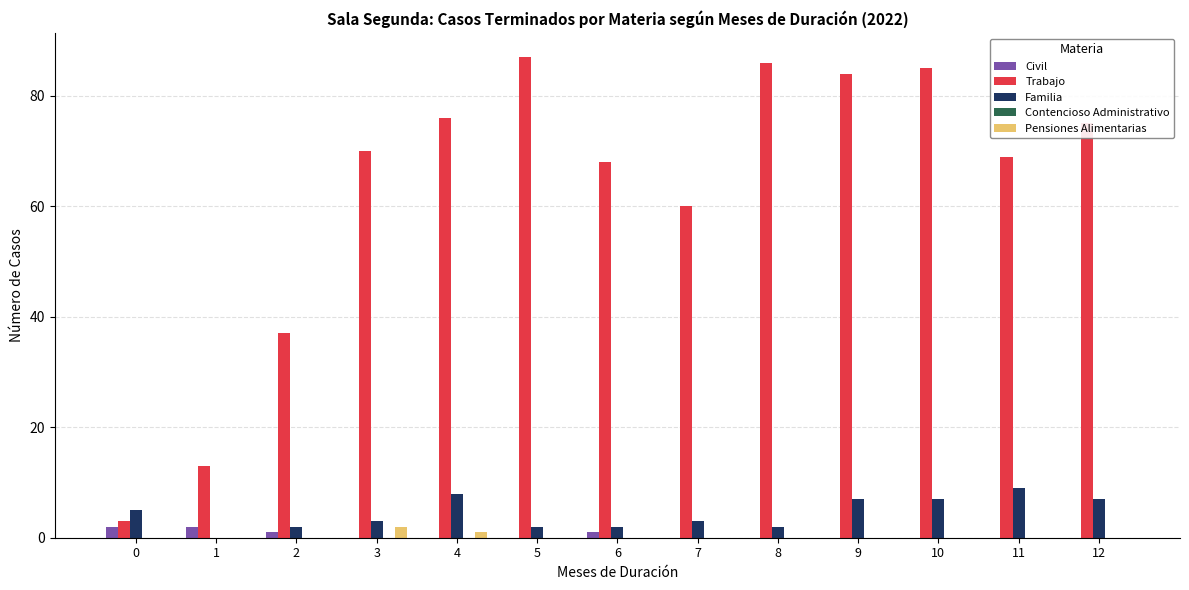

Is the value of Trabajo at 10 greater than the value of Familia at 3?

Yes